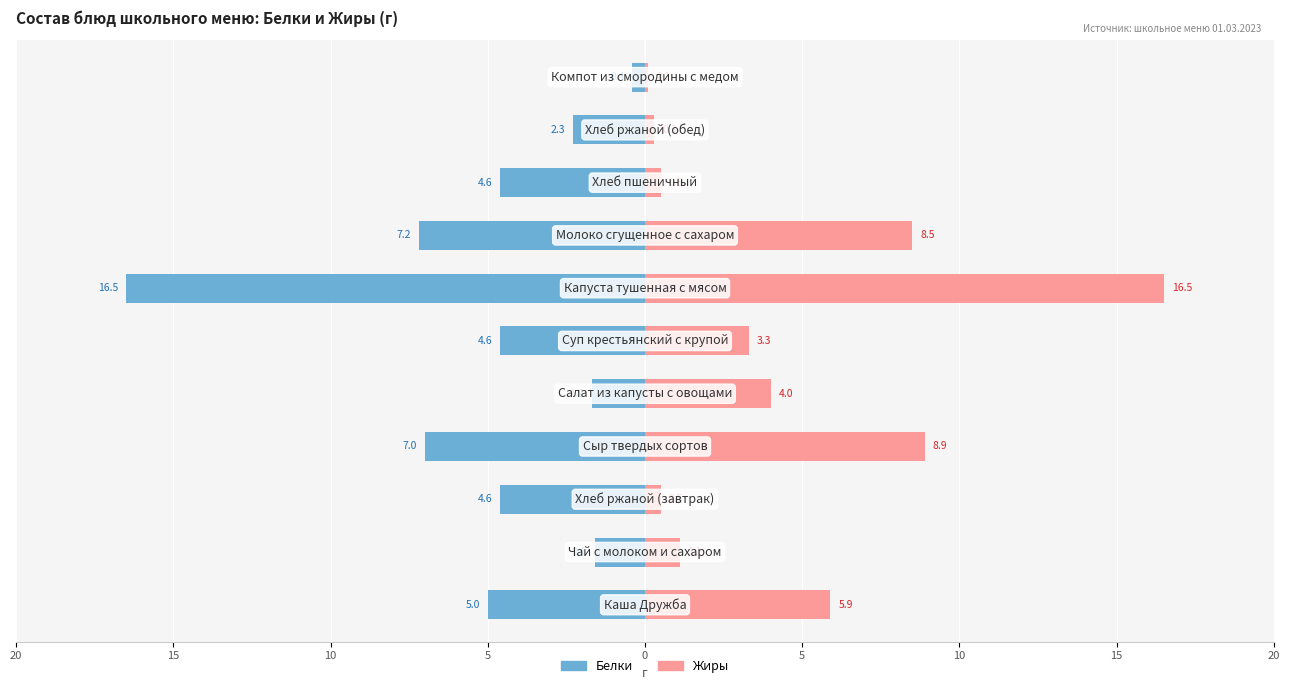

How many data points in Белки are above -4?

4